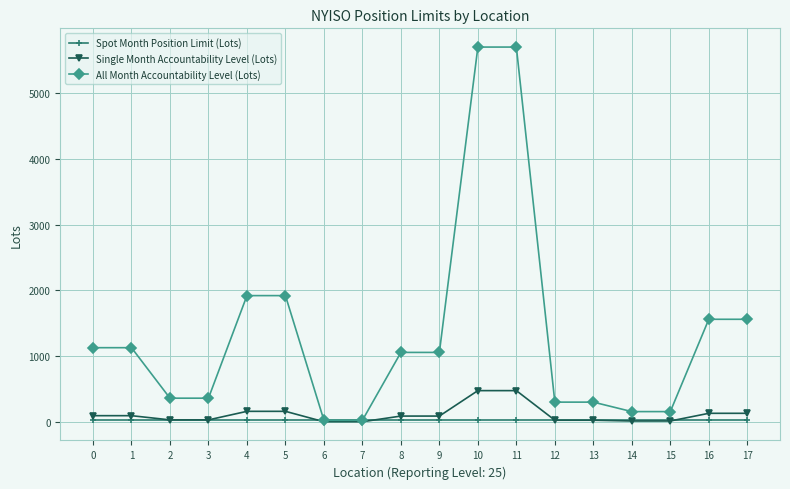

What is the value of the Spot Month Position Limit (Lots) point at the 13th from the left?

25